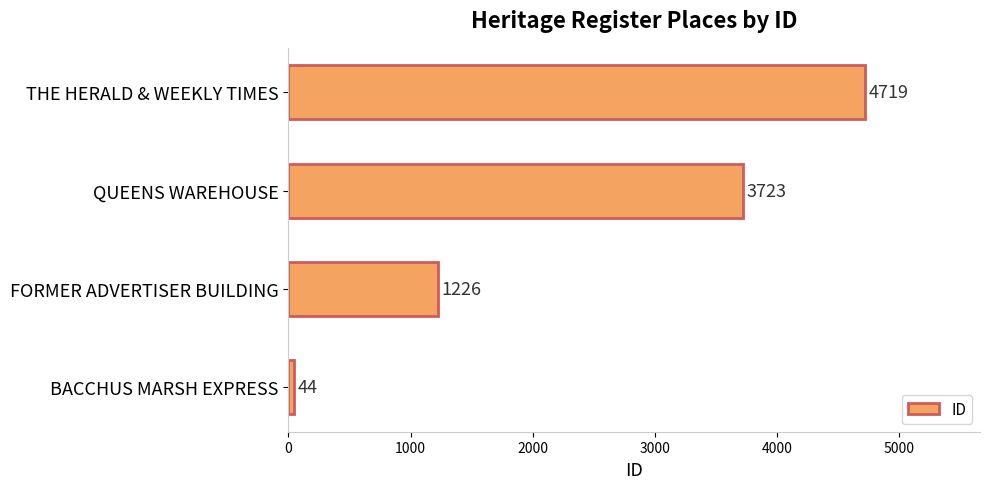

What is the sum of all values?

9712